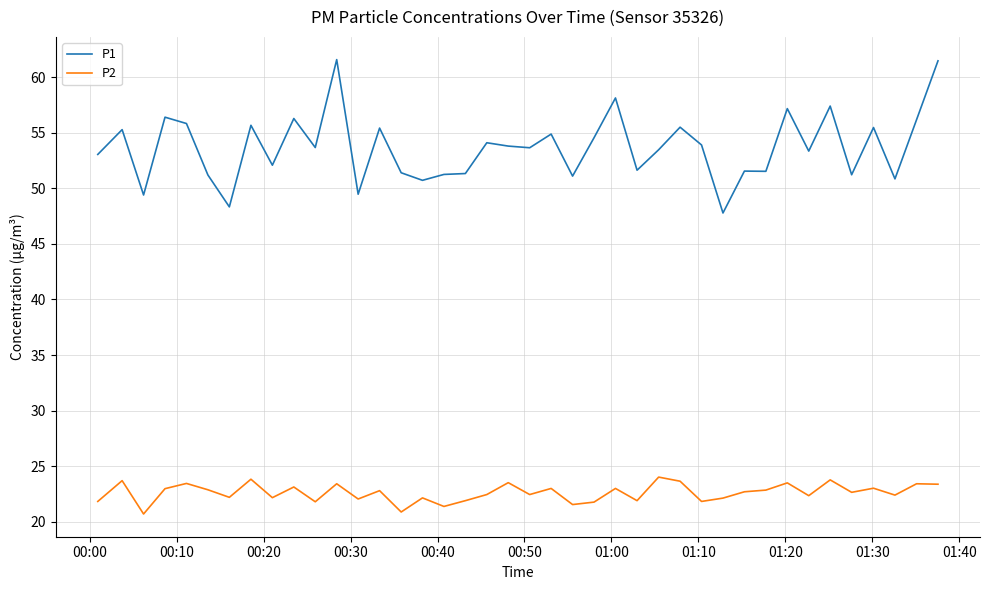

Does the chart display data point markers on the line(s)?

No